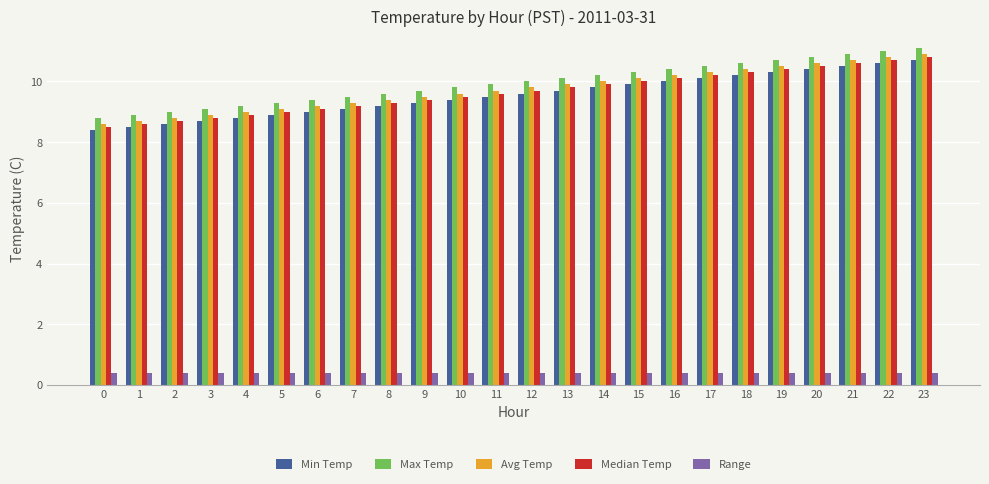

What is the total value across all series at 1?

35.1